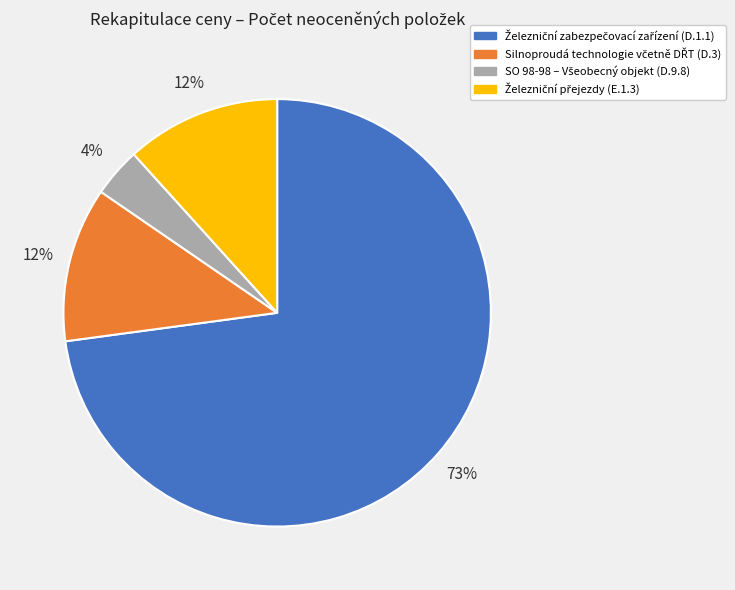

Does any single category account for the majority?

Yes